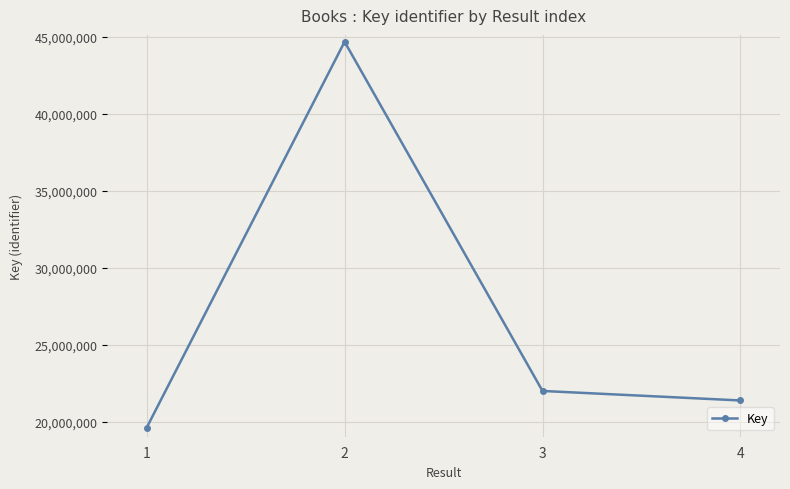

What is the difference between the maximum and minimum values?

25068975